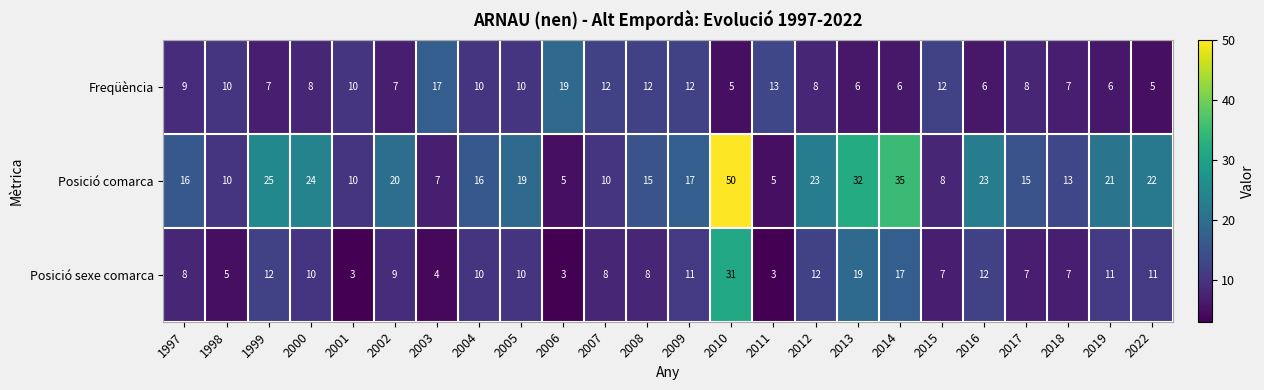

What is the greatest value displayed?

50